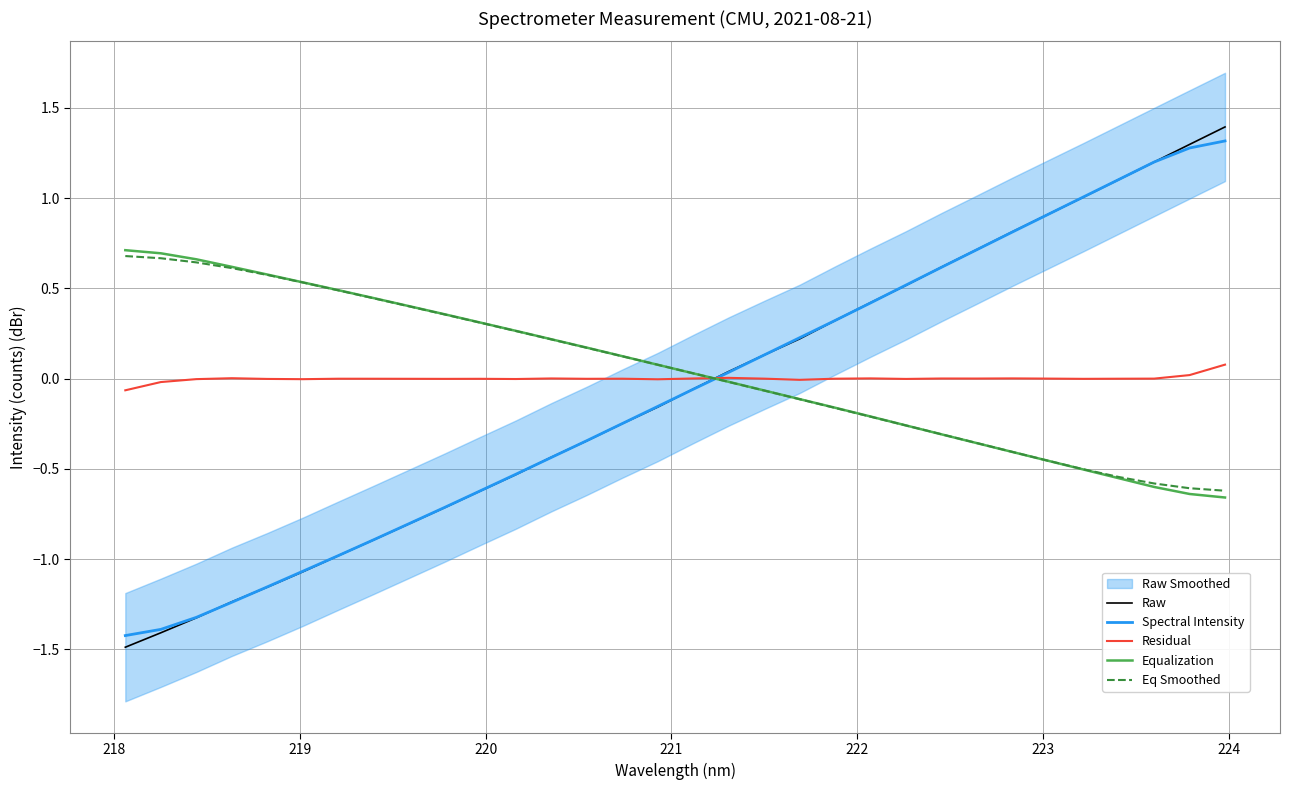

Which series ends up on top after the final intersection of Eq Smoothed and Spectral Intensity?

Spectral Intensity